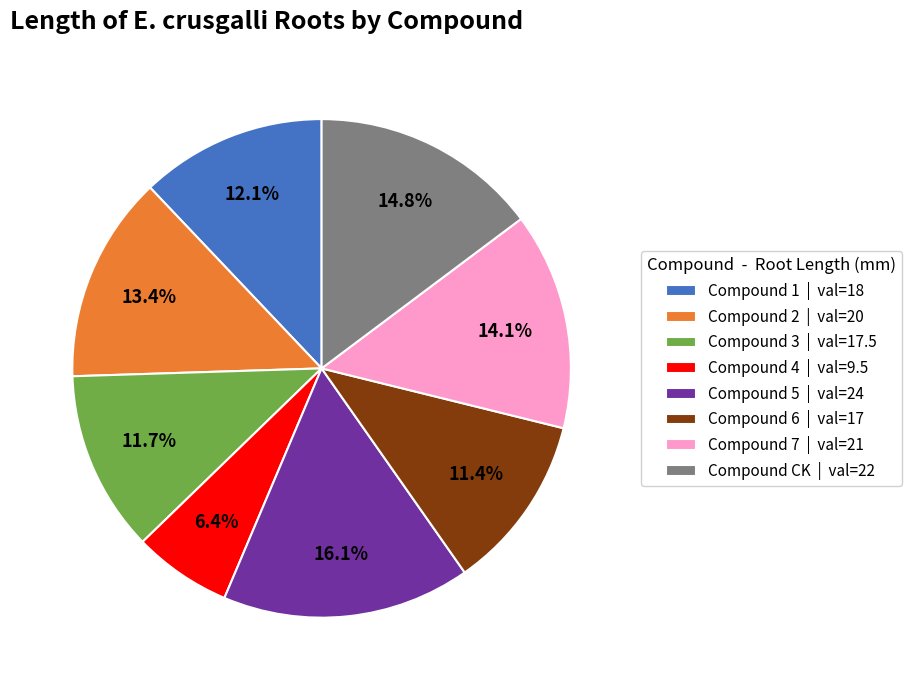

Combined, do Compound 1 | val=18 and Compound 6 | val=17 account for over 50%?

No